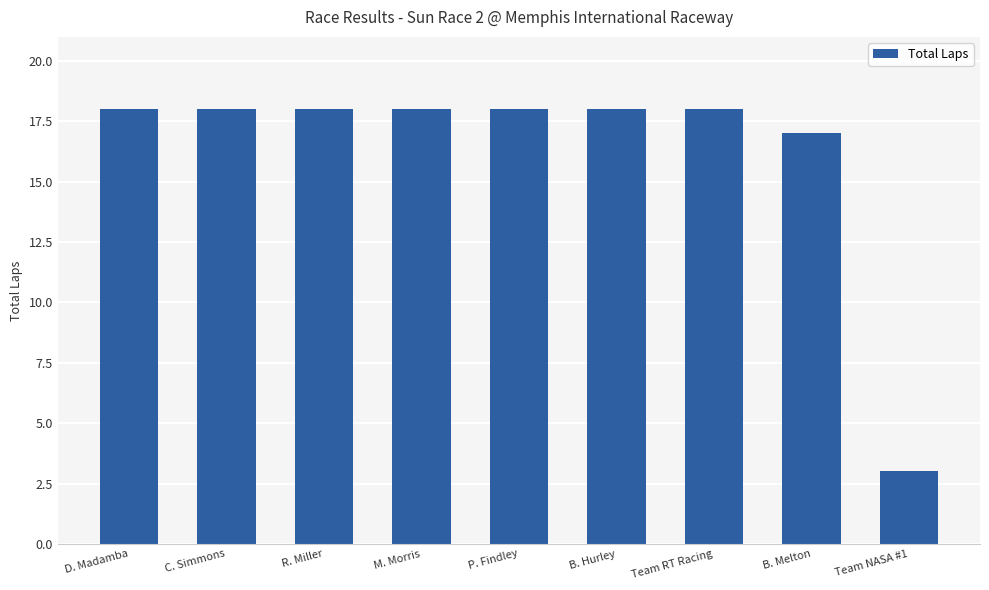

How many bars are there in total?

9